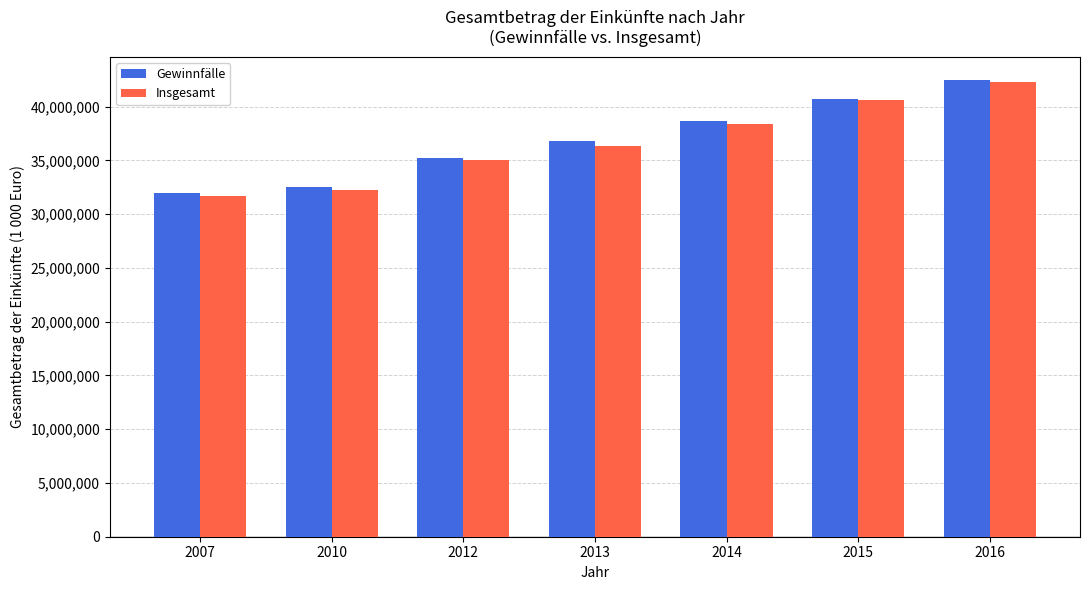

Reading left to right, list all the values displayed in this chart.

Gewinnfälle: 31948257	32567601	35277804	36849827	38698953	40760846	42524847
Insgesamt: 31681155	32289240	35035900	36348666	38421222	40608475	42338720